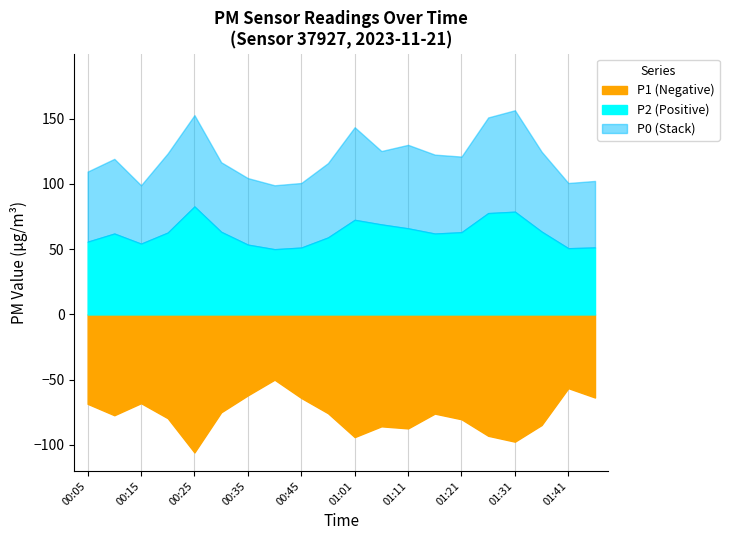

How many data points in P1 are above 77?

10